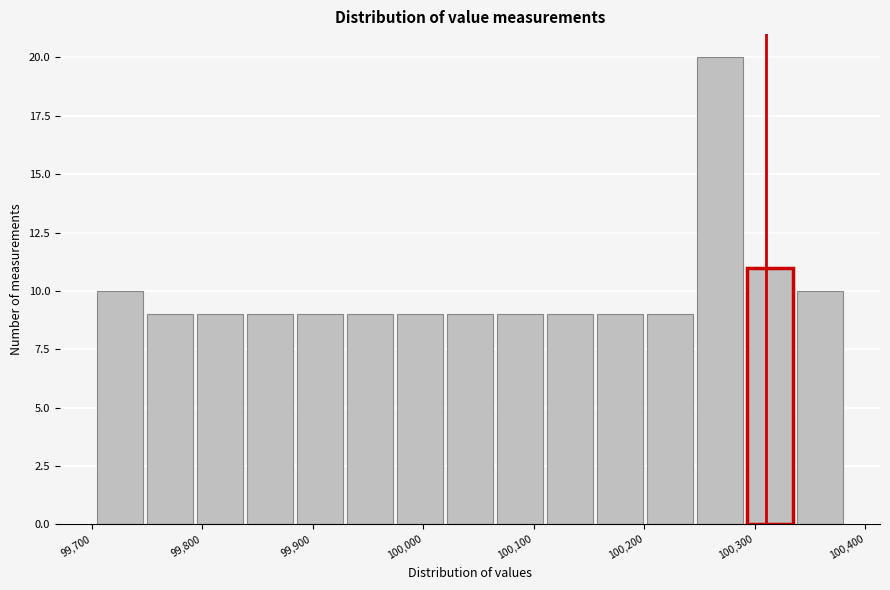

Which range on the x-axis has the tallest bar?

100250 to 100290